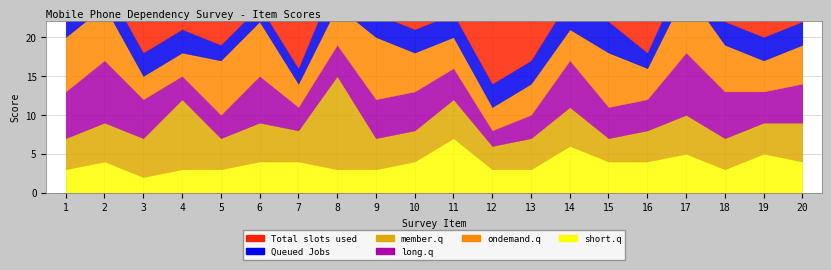

At which label is long.q closest to 5?

3